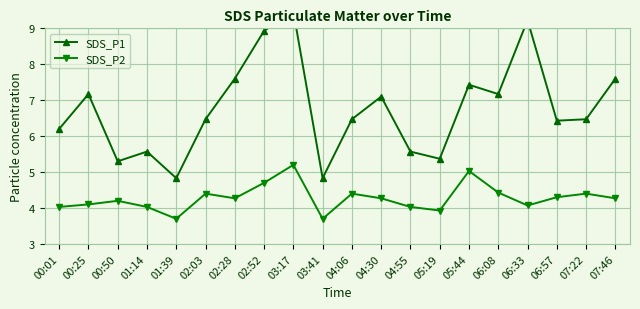

True or false: SDS_P2 and SDS_P1 cross at least once.

False